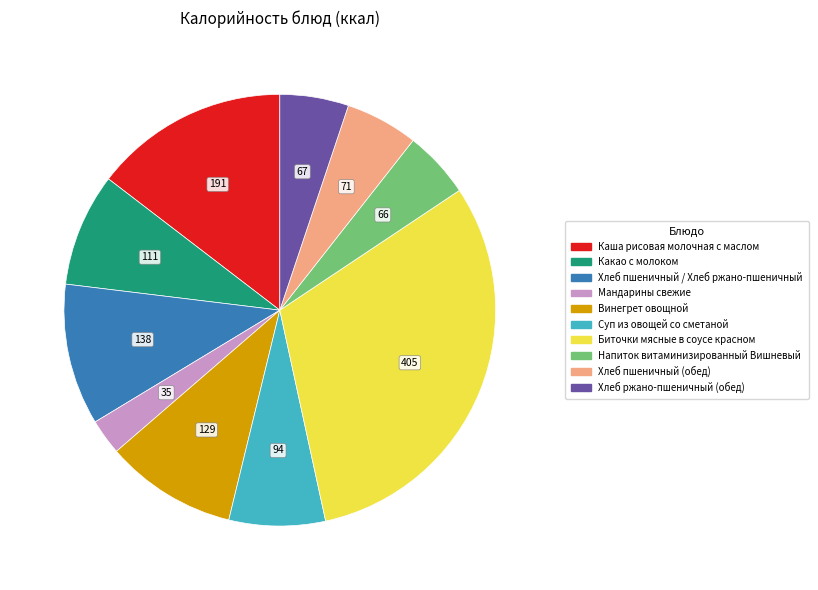

Approximately how many times larger is the value at Напиток витаминизированный Вишневый compared to Мандарины свежие?

1.9